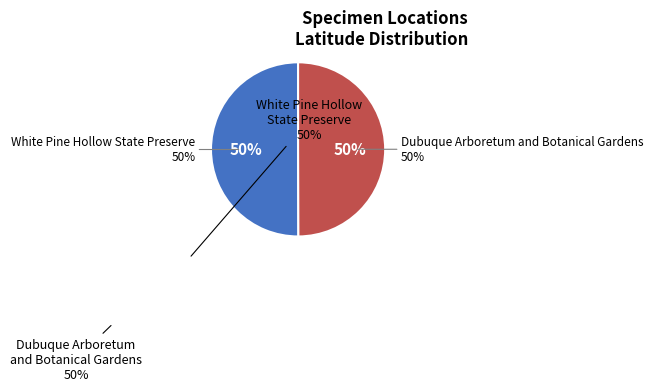

To the nearest percent, what is the combined percentage of White Pine Hollow State Preserve and Dubuque Arboretum and Botanical Gardens?

100%